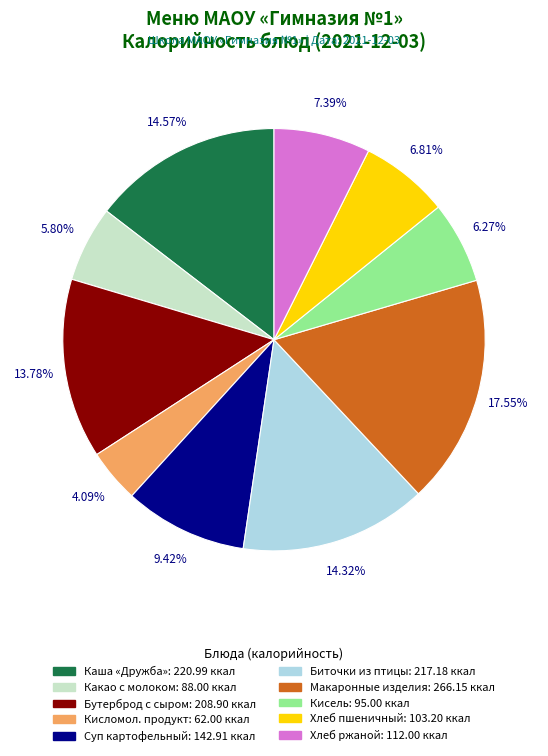

Is there any slice that represents more than half of the pie?

No